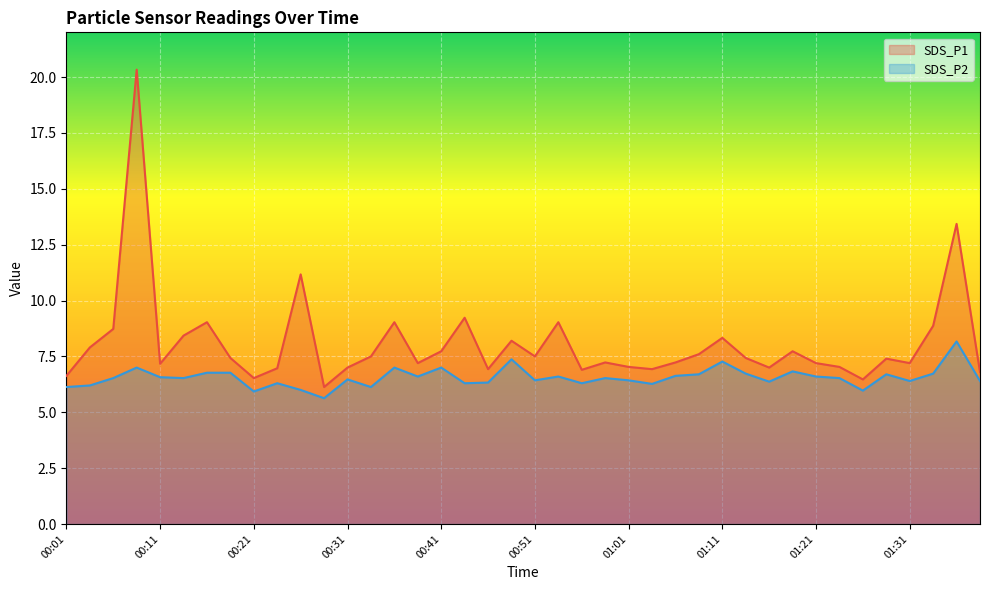

How many values in the SDS_P1 series are below 7?

9